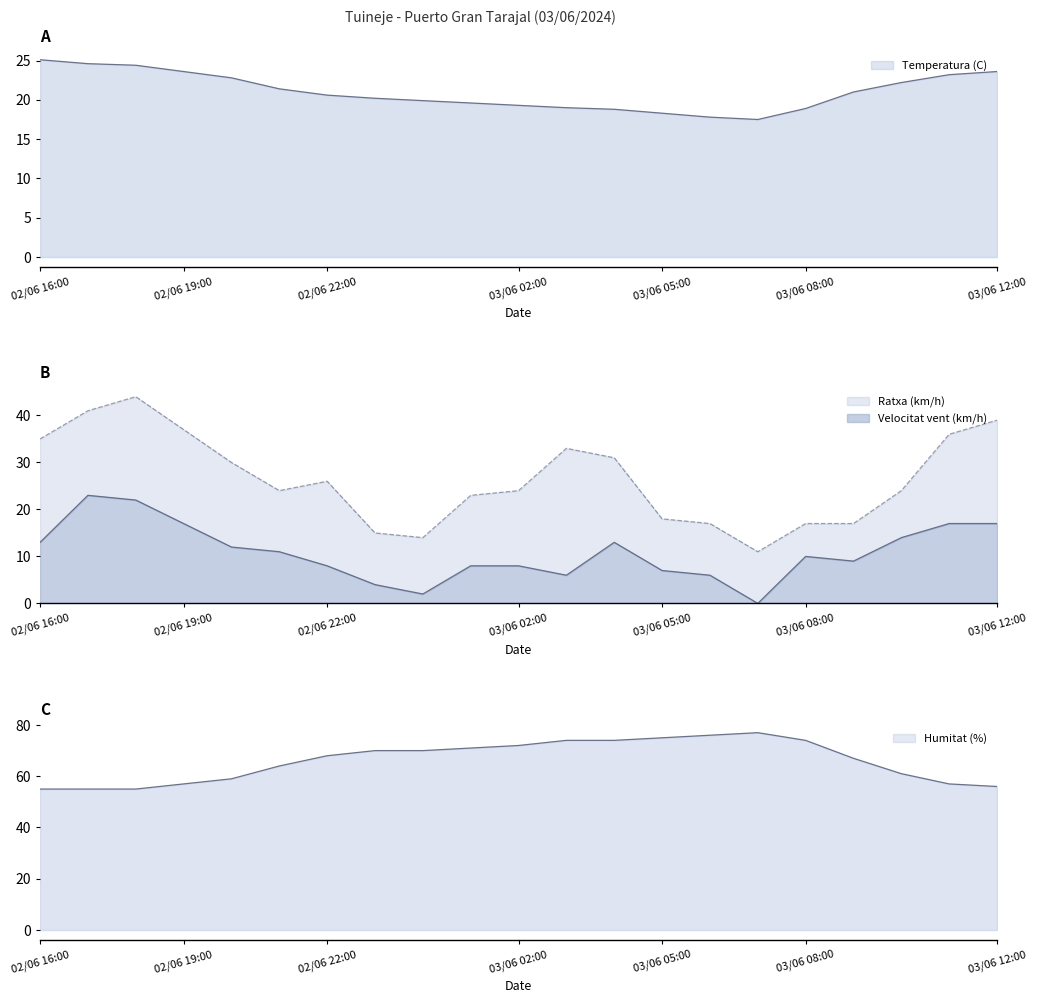

What is the sum of the Temperatura (C) values at 03/06 06:00 and 03/06 00:00?

37.7